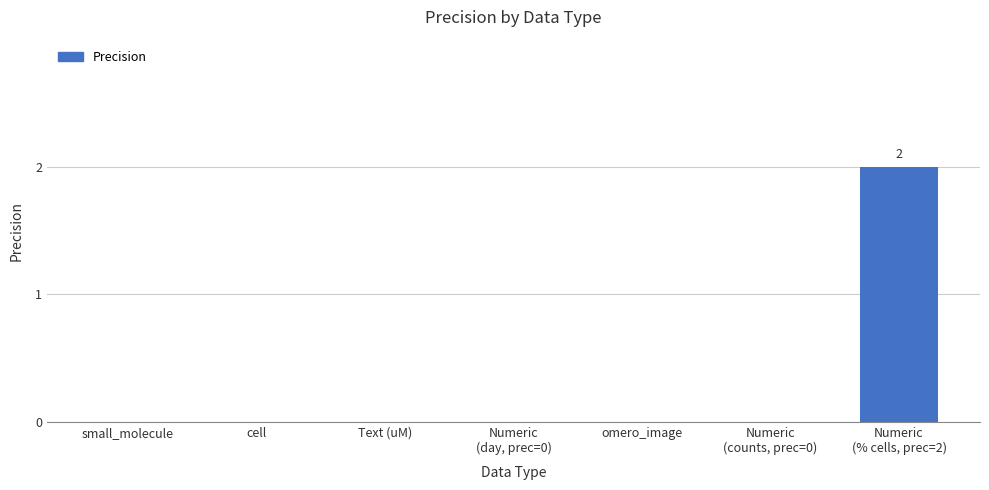

Reading left to right, extract all data points from this chart.

small_molecule=0	cell=0	Text (uM)=0	Numeric
(day, prec=0)=0	omero_image=0	Numeric
(counts, prec=0)=0	Numeric
(% cells, prec=2)=2